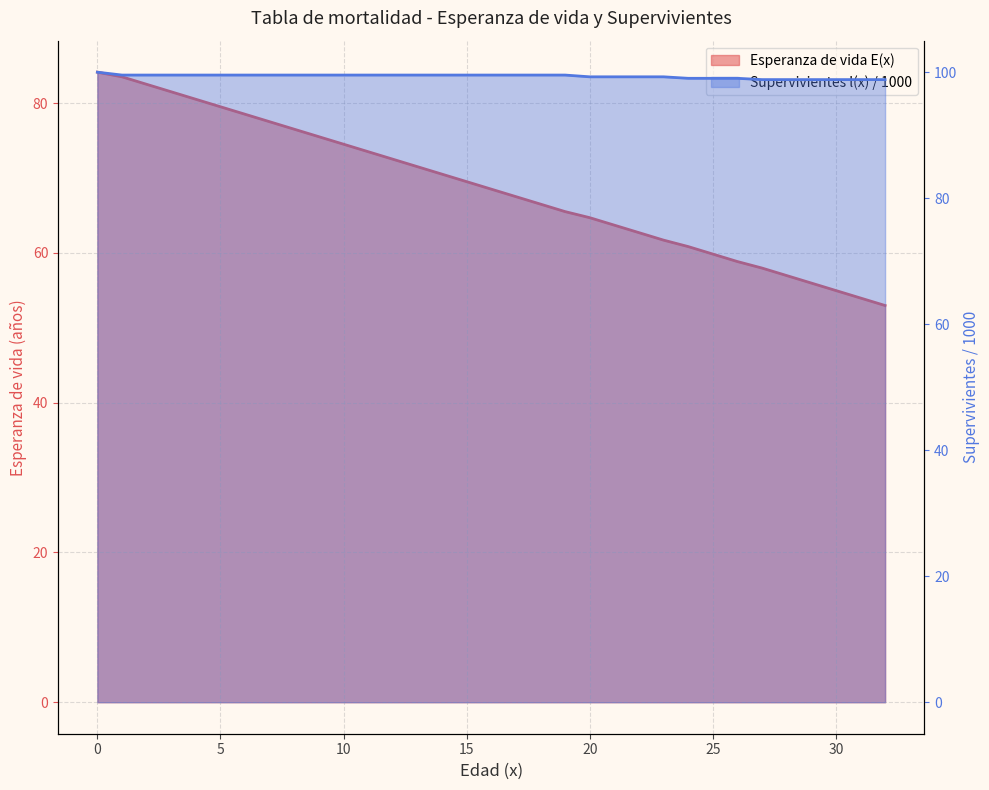

Reading left to right, transcribe all the data shown in this chart.

Esperanza de vida E(x): 84.1	83.5	82.5	81.5	80.5	79.5	78.5	77.5	76.5	75.5	74.5	73.5	72.5	71.5	70.5	69.5	68.5	67.5	66.5	65.5	64.7	63.7	62.7	61.7	60.9	59.9	58.9	58.0	57.0	56.0	55.0	54.0	53.0
Supervivientes l(x): 100.0	99.5	99.5	99.5	99.5	99.5	99.5	99.5	99.5	99.5	99.5	99.5	99.5	99.5	99.5	99.5	99.5	99.5	99.5	99.5	99.3	99.3	99.3	99.3	99.0	99.0	99.0	98.8	98.8	98.8	98.8	98.8	98.8